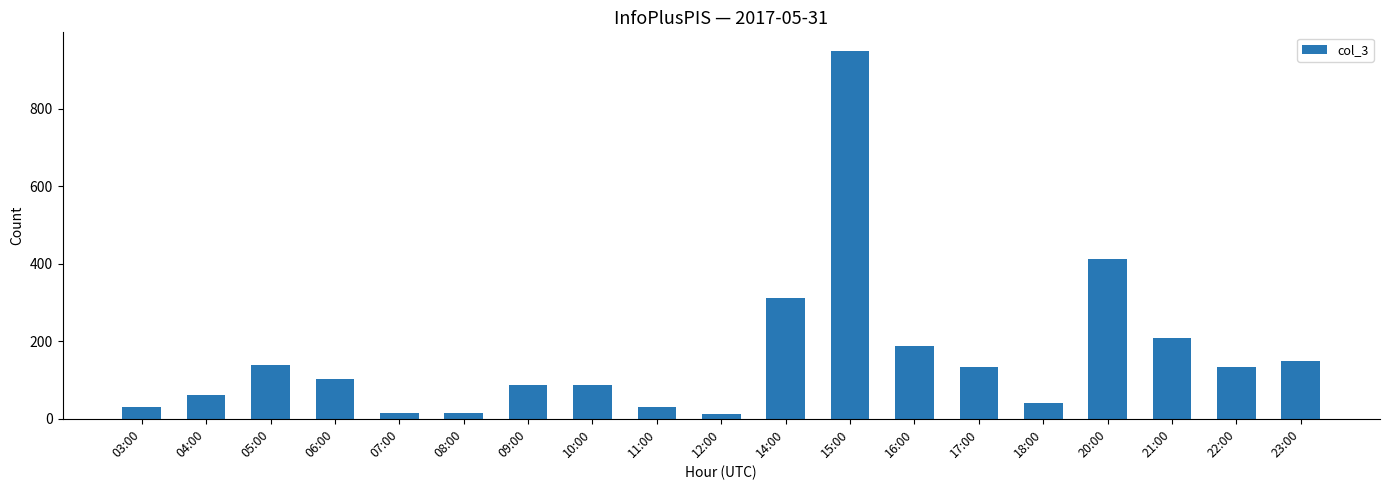

What is the value of the 17th bar from the left?

209